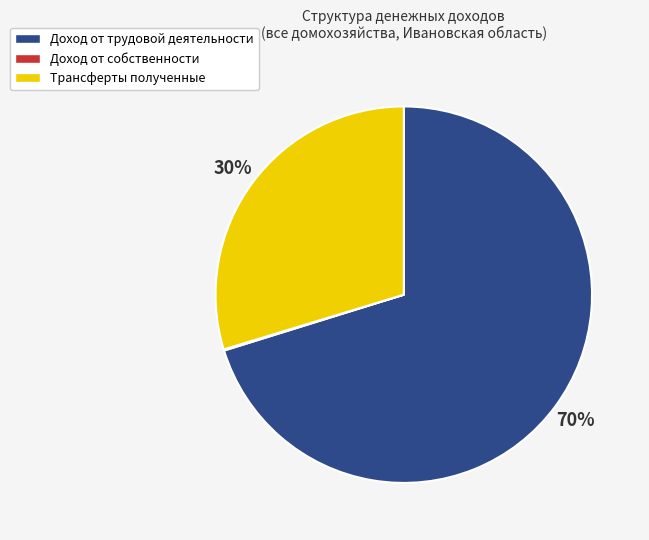

Do Трансферты полученные and Доход от трудовой деятельности together represent more than half of the pie?

Yes